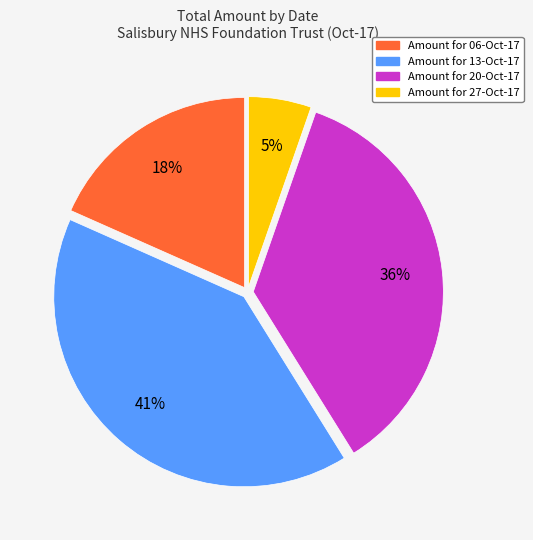

How many slices are in this pie chart?

4